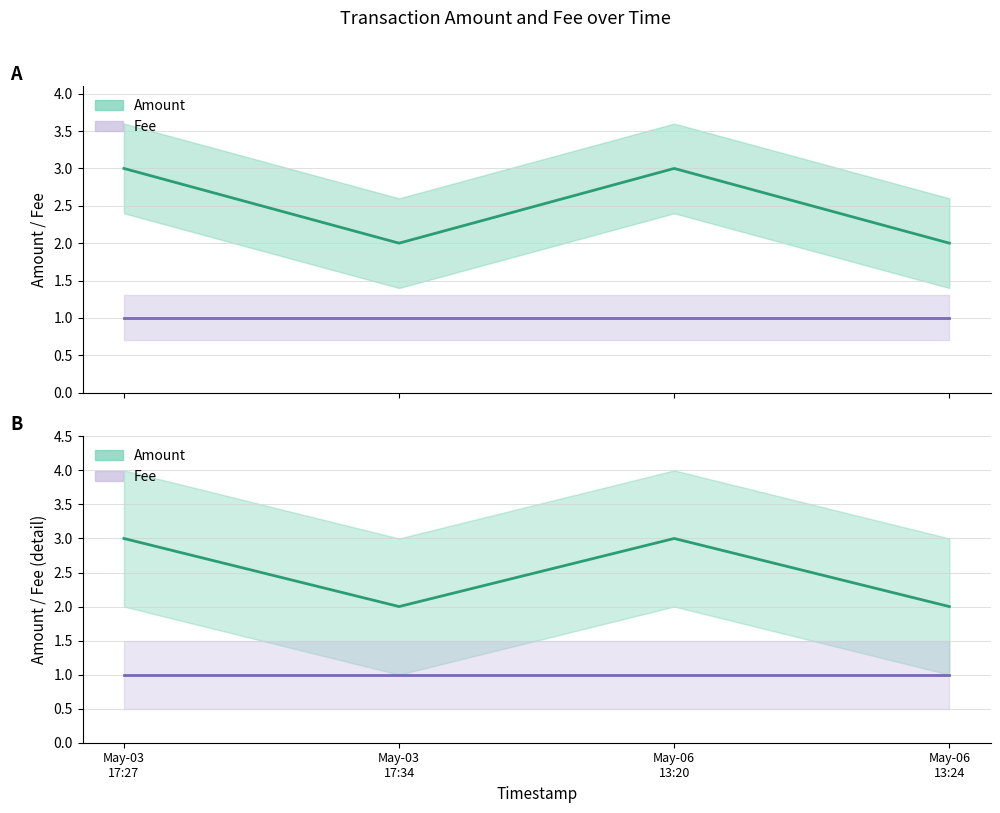

List the labels in order of Fee value, largest first.

May-03
17:27, May-03
17:34, May-06
13:20, May-06
13:24